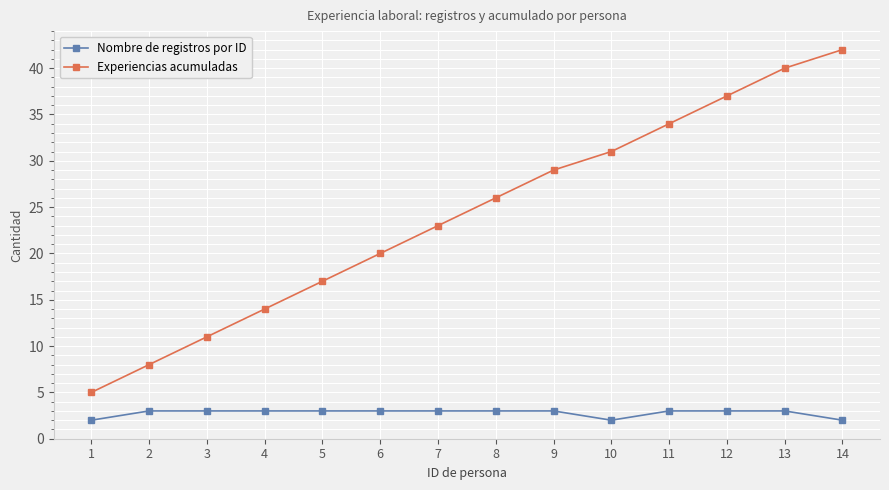

At which category is the sum across all series the highest?

14